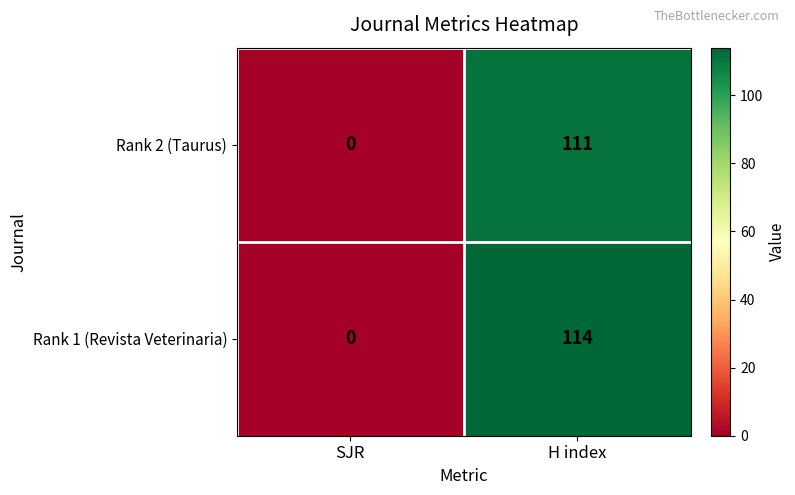

At which category is the sum across all series the highest?

H index